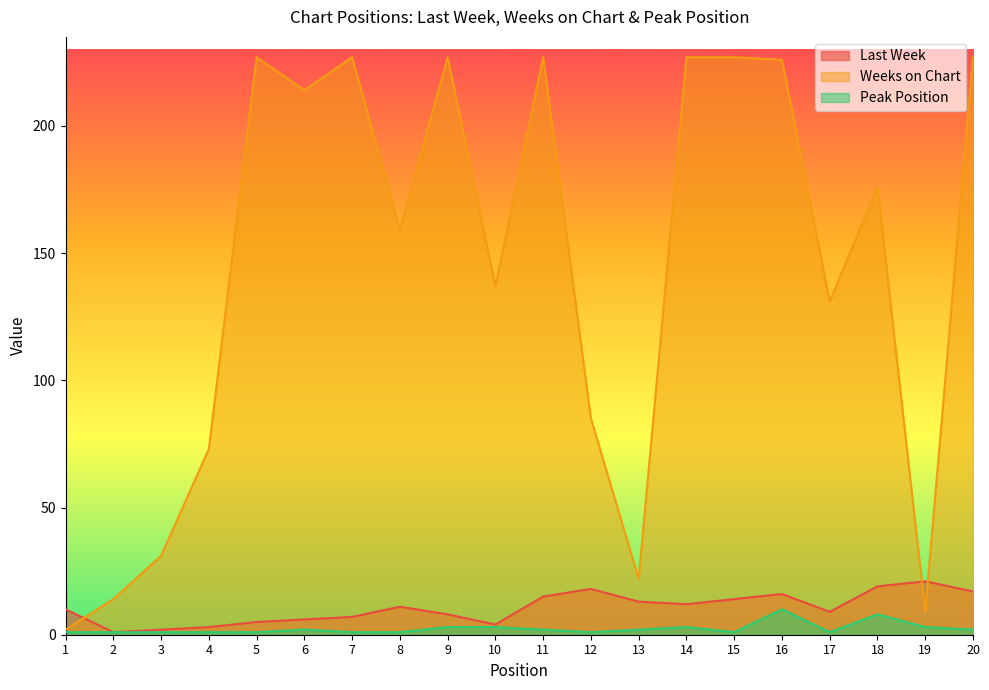

Reading right to left, extract all data points from this chart.

Last Week: 20=17	19=21	18=19	17=9	16=16	15=14	14=12	13=13	12=18	11=15	10=4	9=8	8=11	7=7	6=6	5=5	4=3	3=2	2=1	1=10
Weeks on Chart: 20=227	19=9	18=176	17=131	16=226	15=227	14=227	13=22	12=85	11=227	10=137	9=227	8=159	7=227	6=214	5=227	4=73	3=31	2=14	1=2
Peak Position: 20=2	19=3	18=8	17=1	16=10	15=1	14=3	13=2	12=1	11=2	10=3	9=3	8=1	7=1	6=2	5=1	4=1	3=1	2=1	1=1